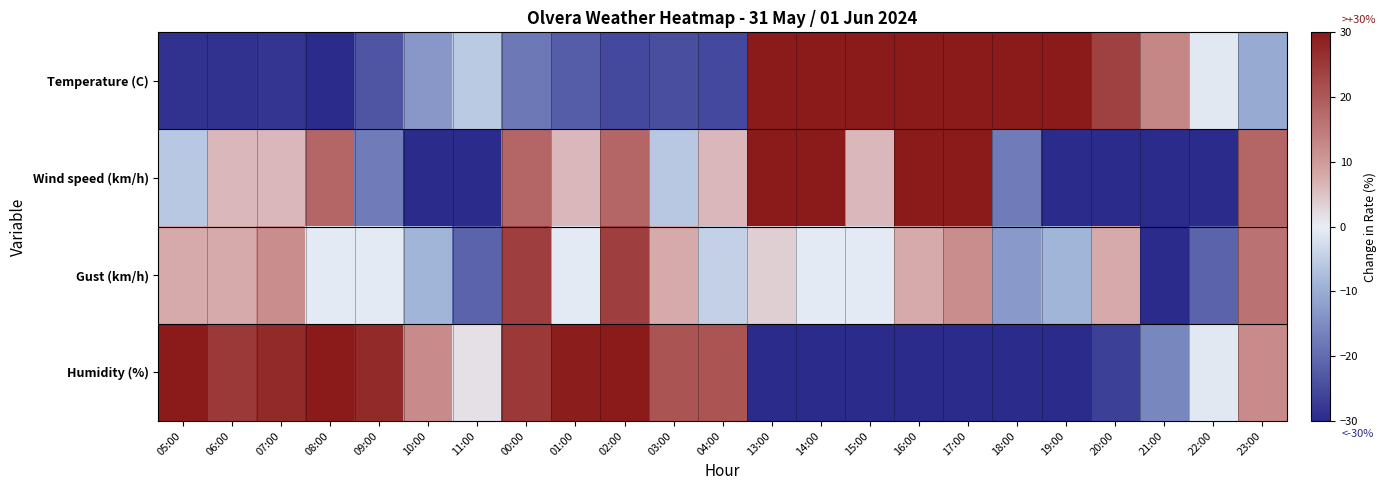

Which label corresponds to the smallest value in the chart?

21:00